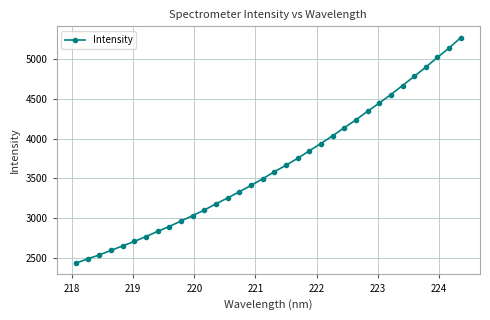

How many series are shown in this chart?

1